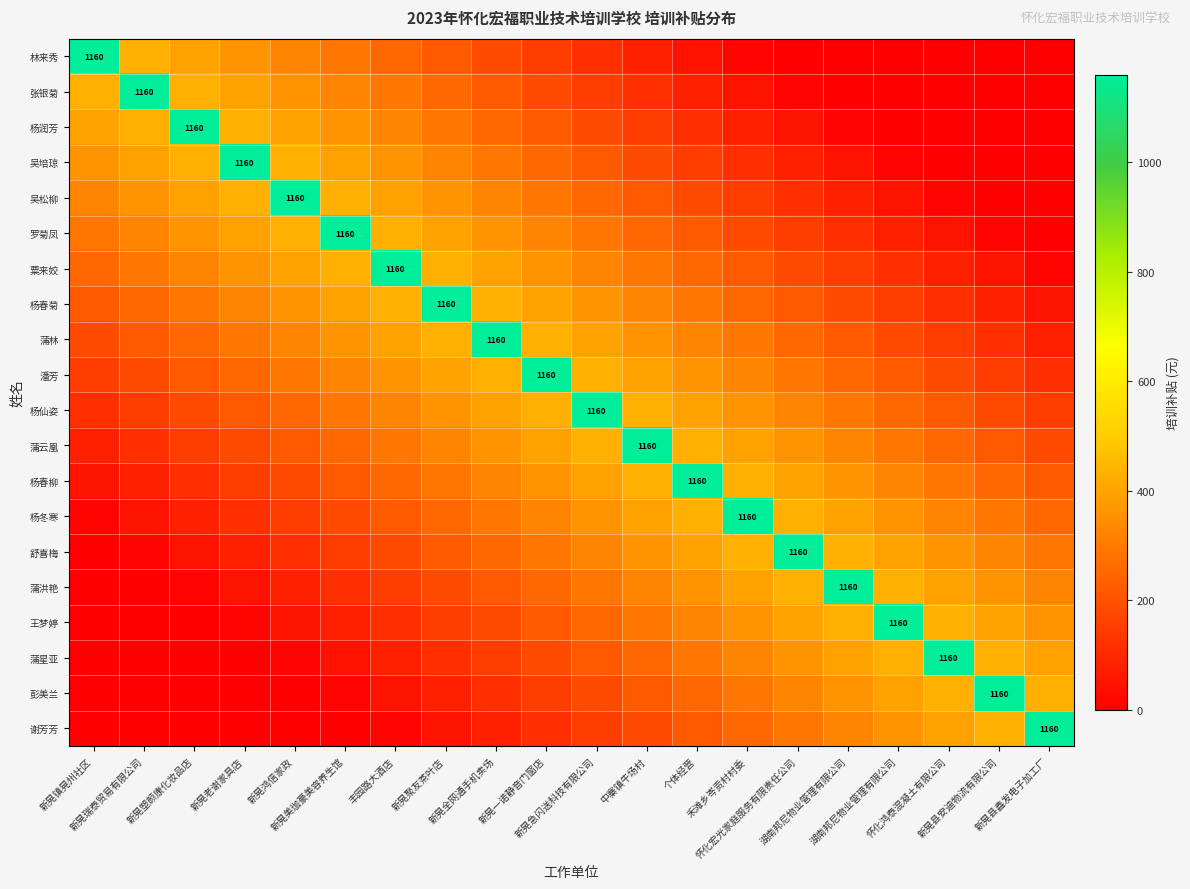

How many data points in 彭美兰 are above 185?

10